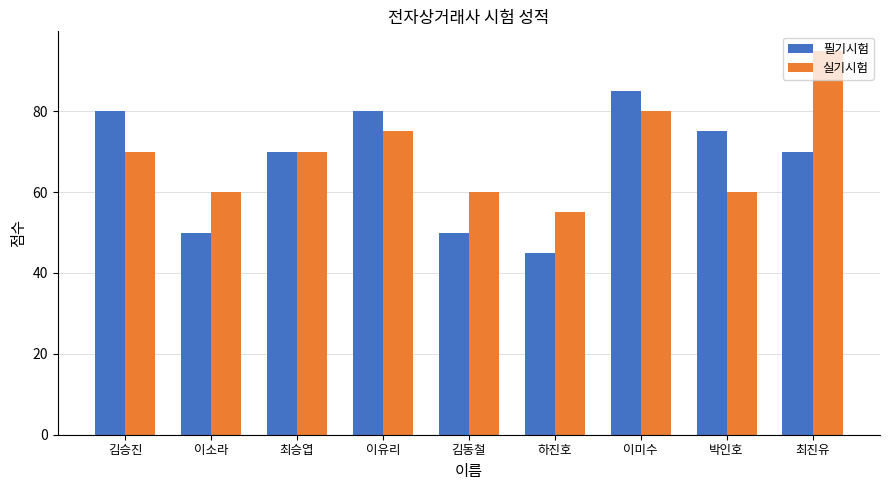

Which series changed the most between 김승진 and 이미수?

실기시험